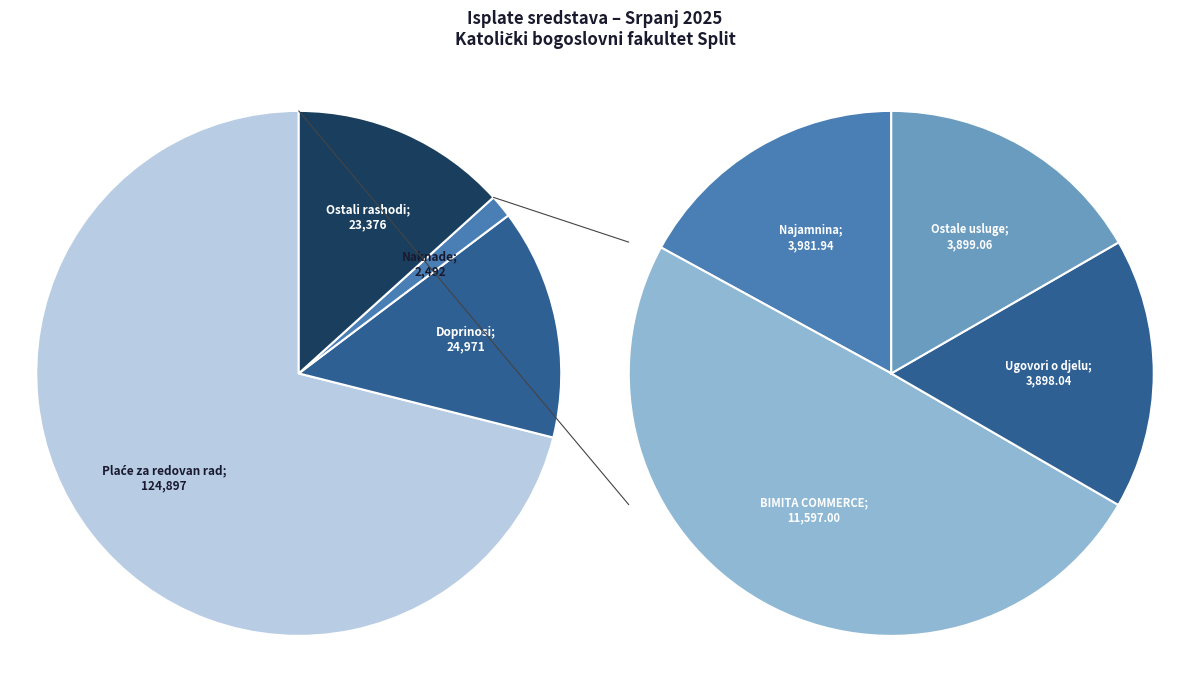

Is there a majority slice in this chart?

Yes